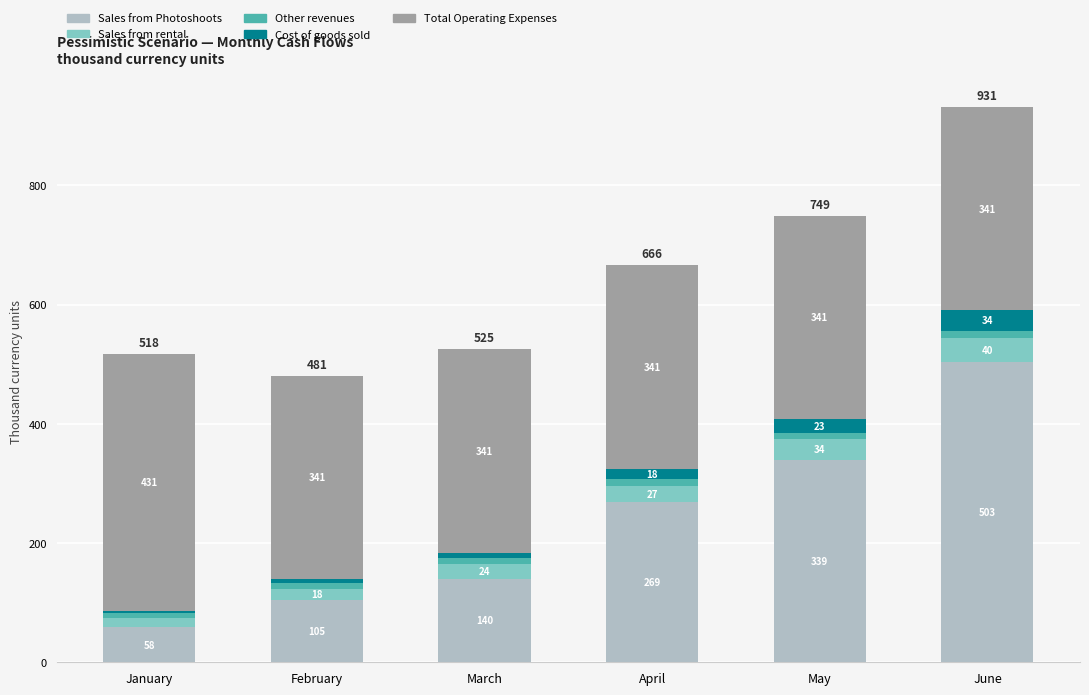

Read the Sales from Photoshoots value at March.

140.4